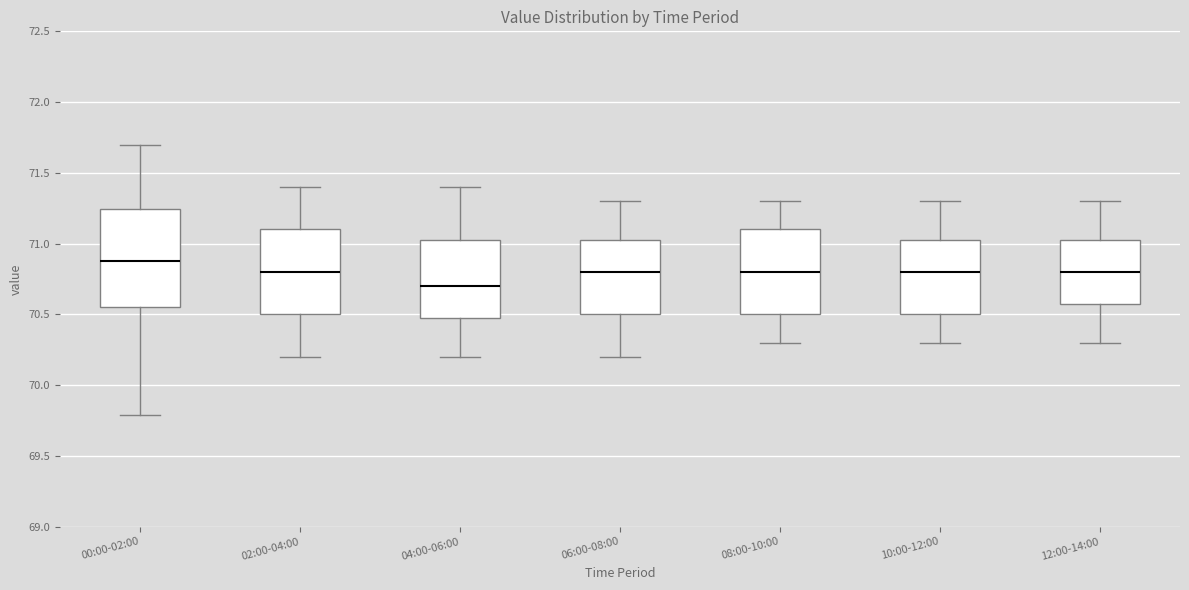

Where is the lower edge of the box for 02:00-04:00 on the y-axis? The values are not printed on the chart, so give them approximately, as read against the axis.

70.50